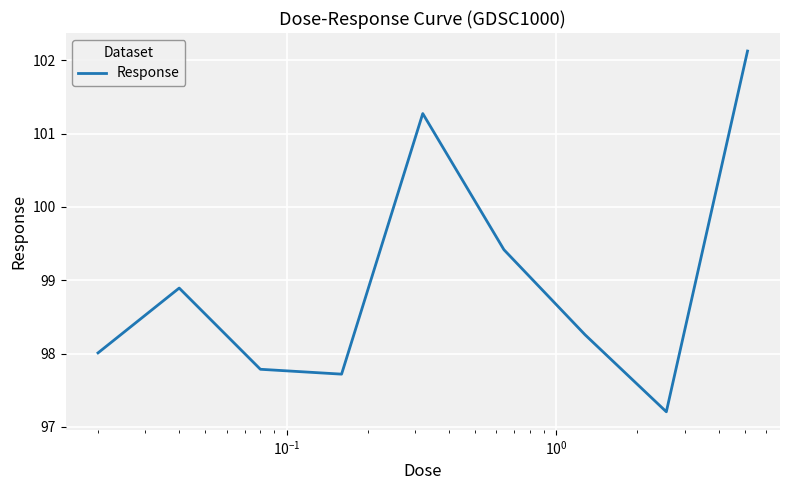

What is the difference between the maximum and minimum values?

4.9